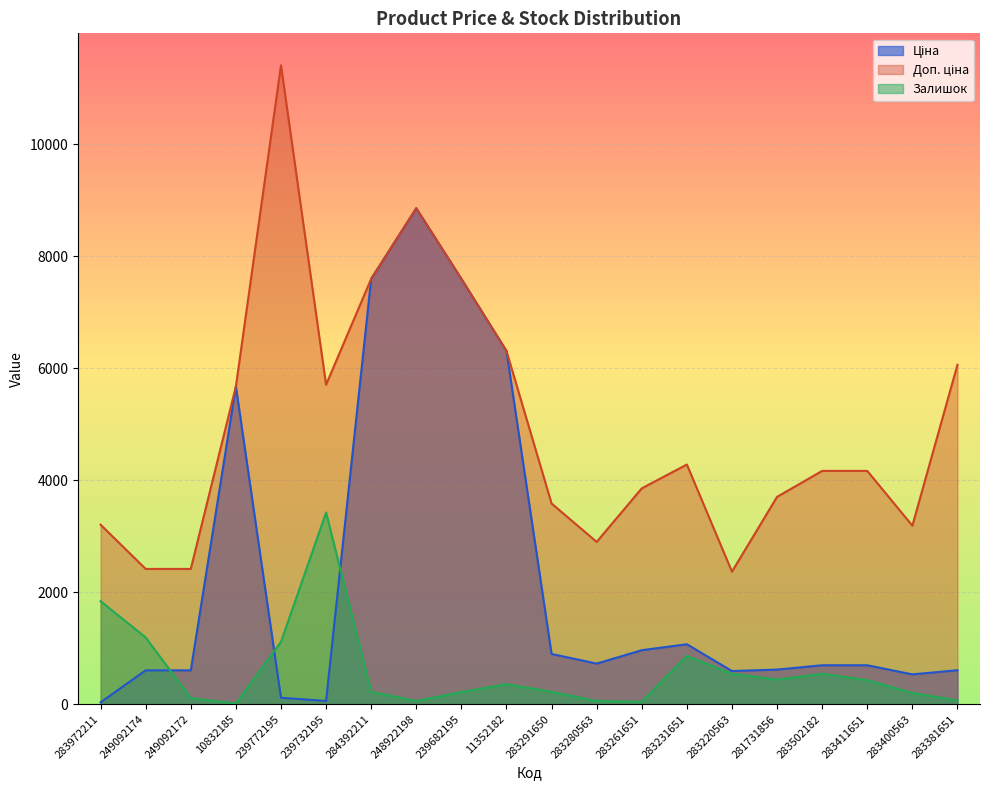

Does the chart display data point markers on the line(s)?

No